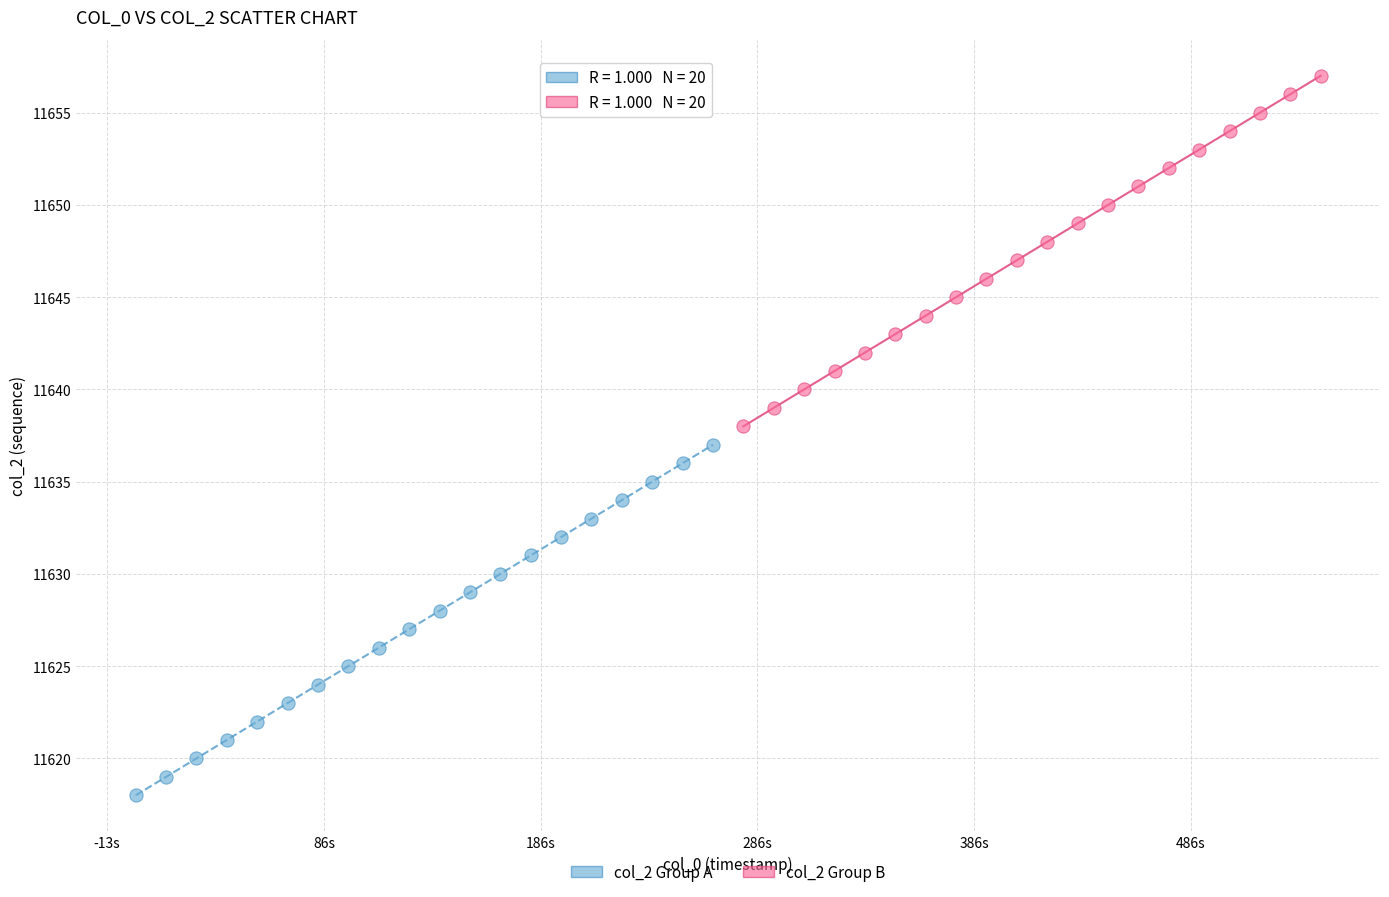

Which series contains the lowest Y value?

col_2 Group A